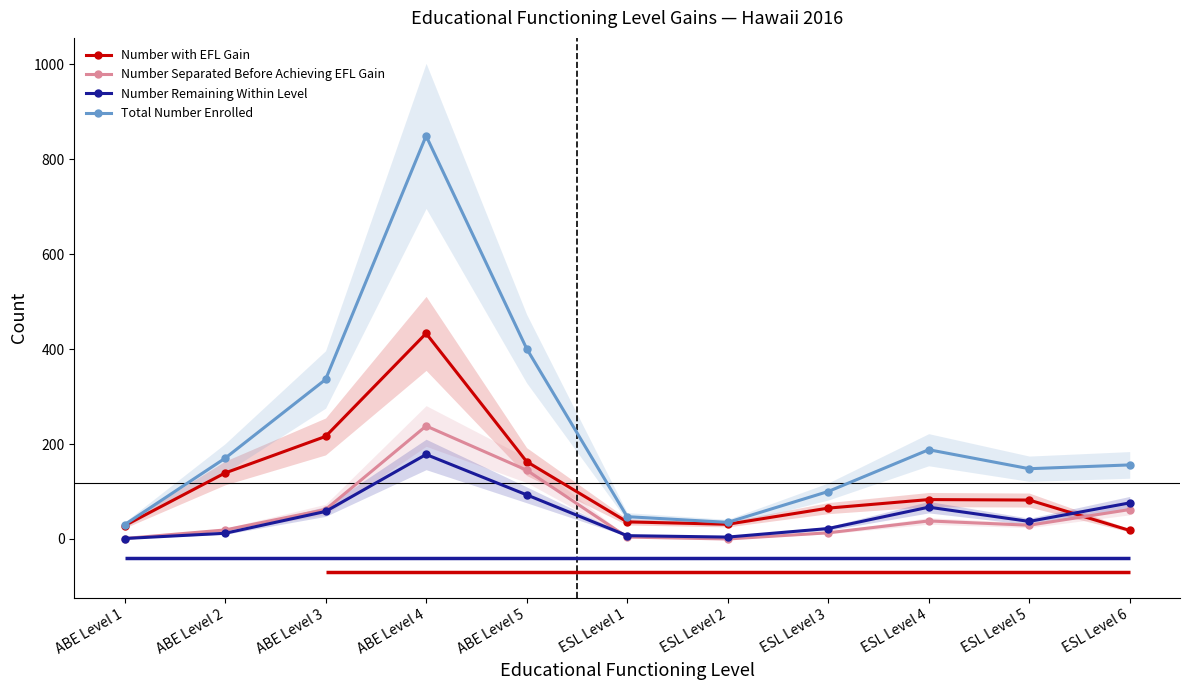

What value does the Total Number Enrolled series have at ESL Level 3, to the nearest 10?

100